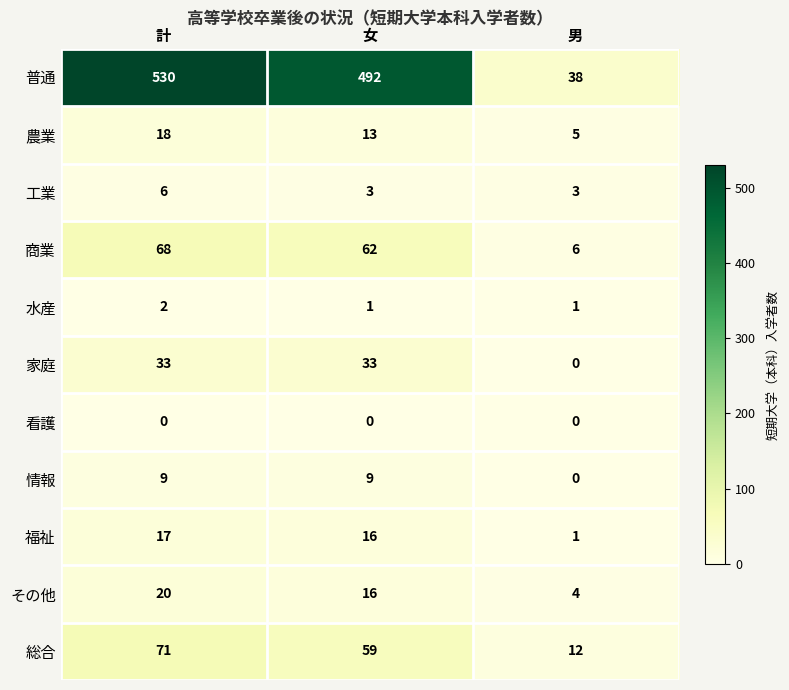

Is the value of 情報 at 男 greater than the value of 普通 at 男?

No